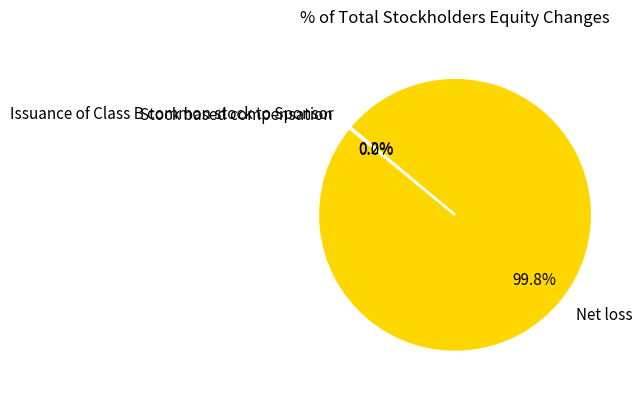

Does any single category account for the majority?

Yes